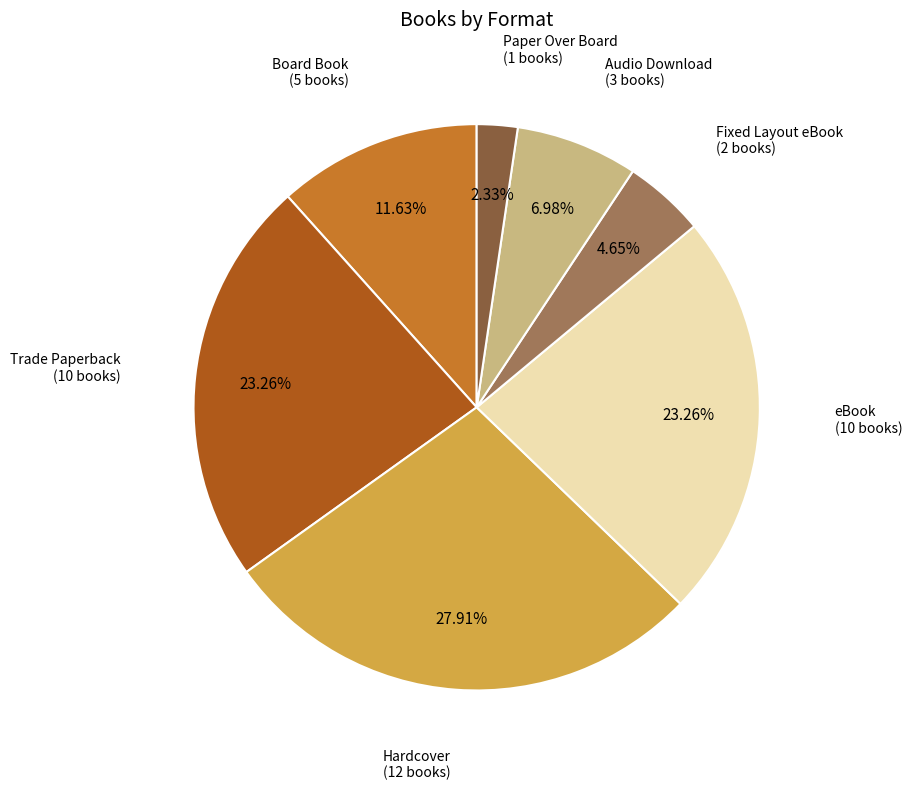

Does any single category account for the majority?

No